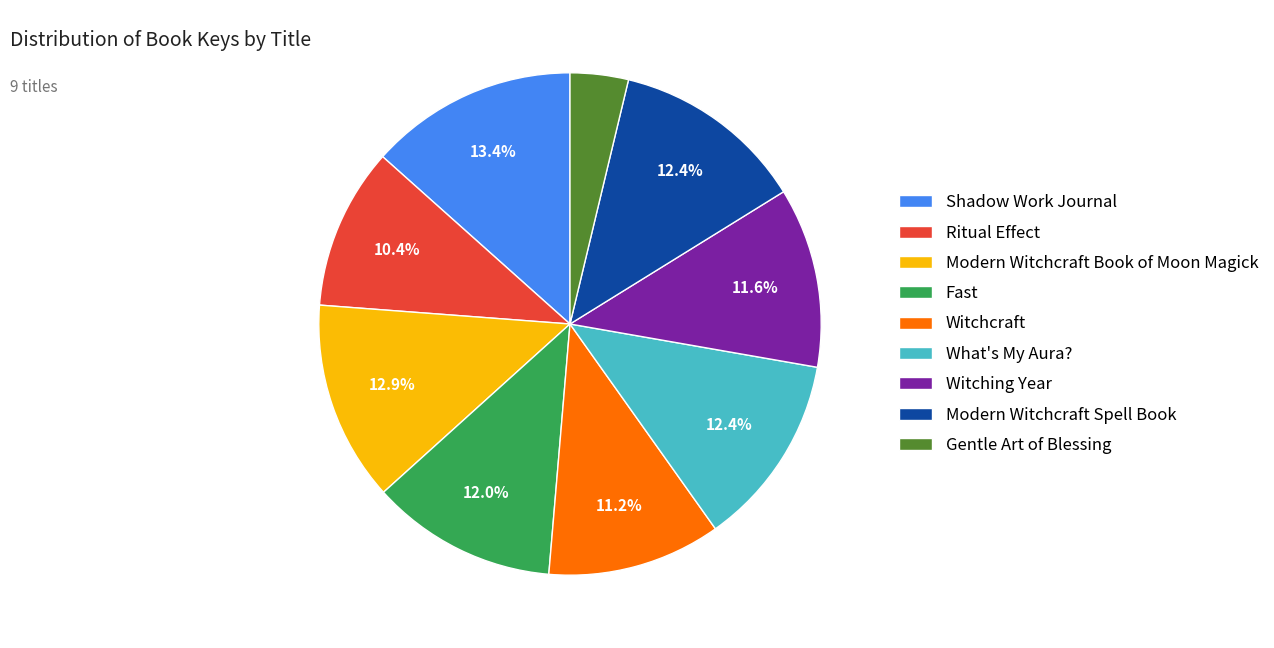

Which has a higher value, Gentle Art of Blessing or What's My Aura??

What's My Aura?